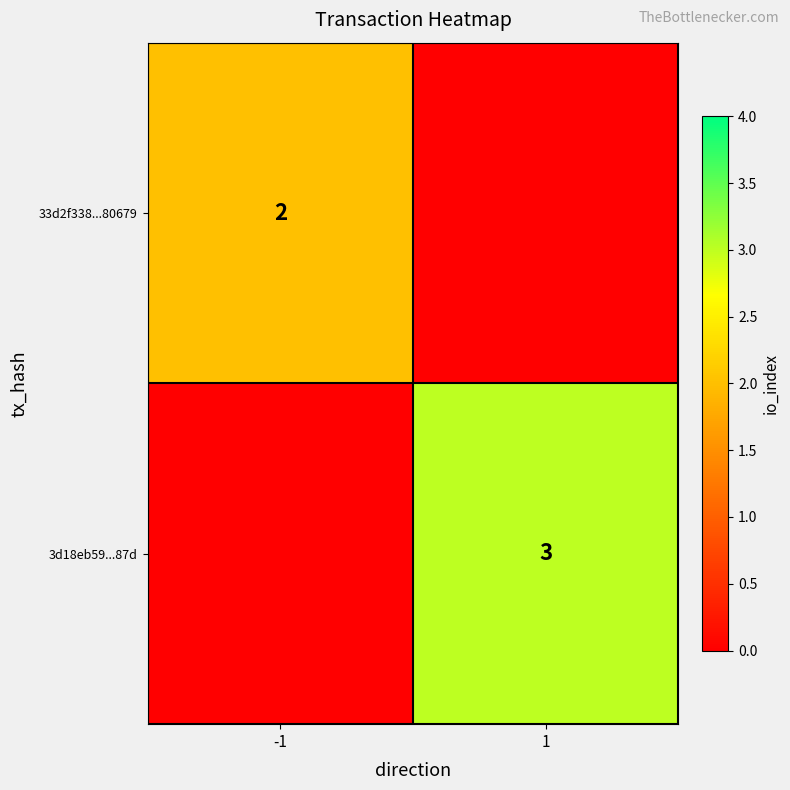

True or false: 3d18eb59...87d has a value of 3 at 1.

True